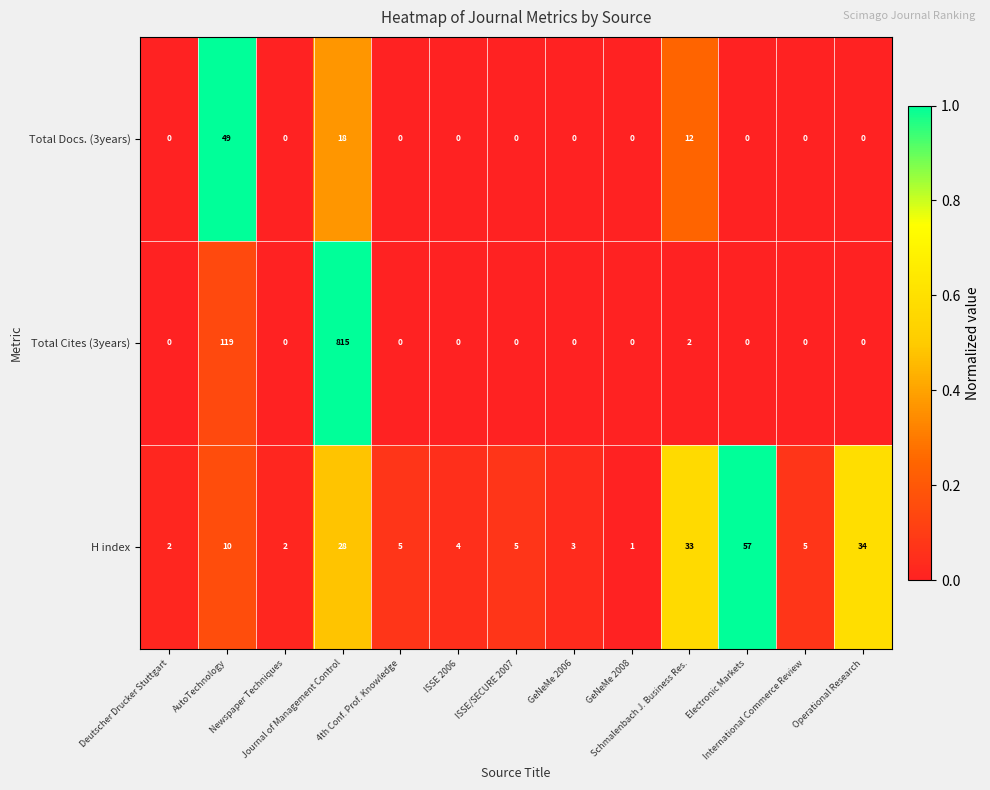

What is the difference between the maximum and minimum values in the H index series?

56